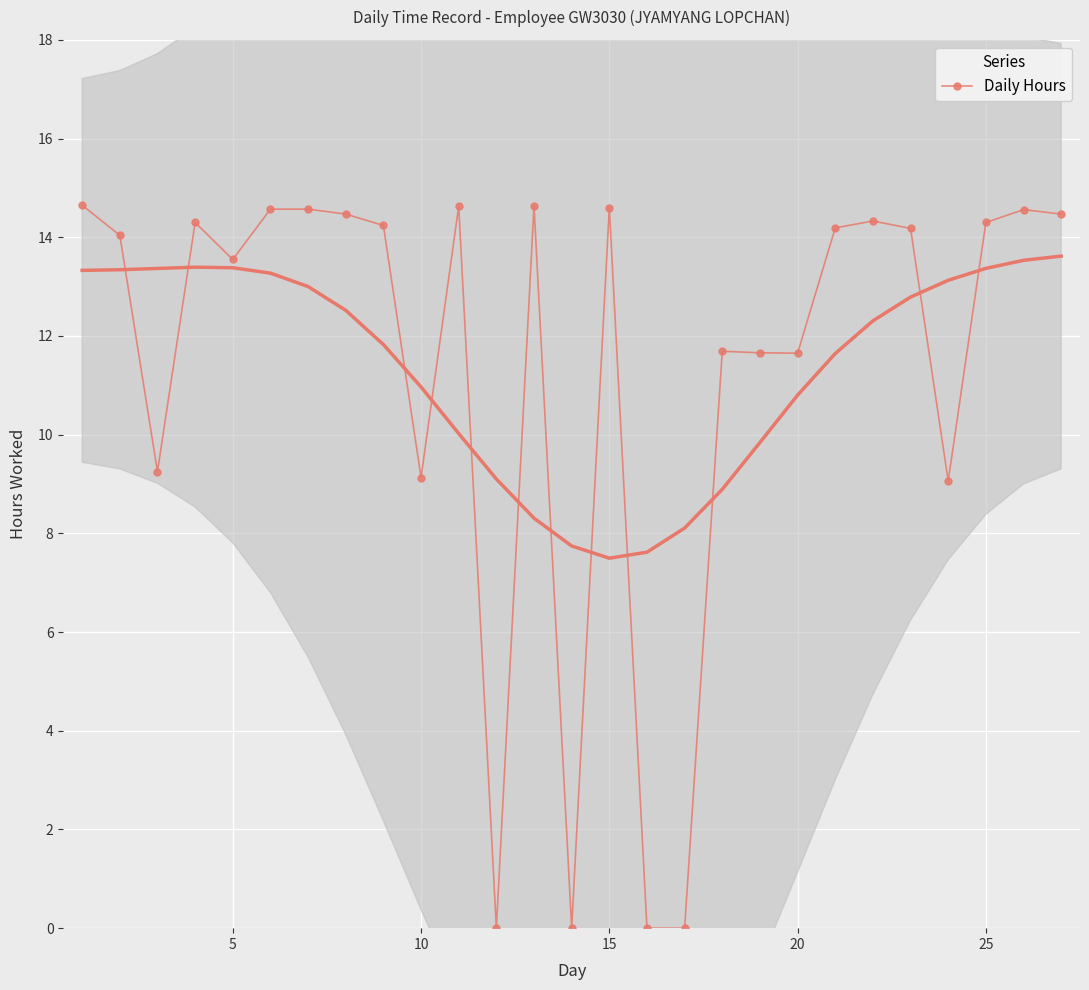

How many points are lower than both their immediate neighbors (excluding endpoints)?

7